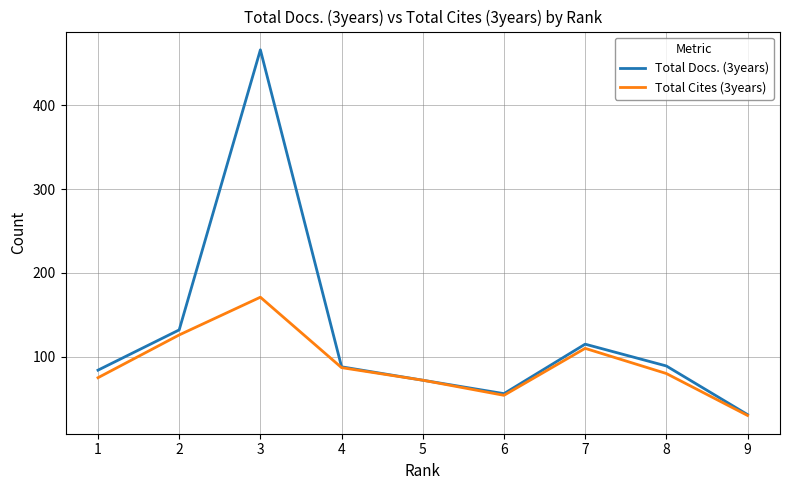

Which series changed the most between 1 and 4?

Total Cites (3years)